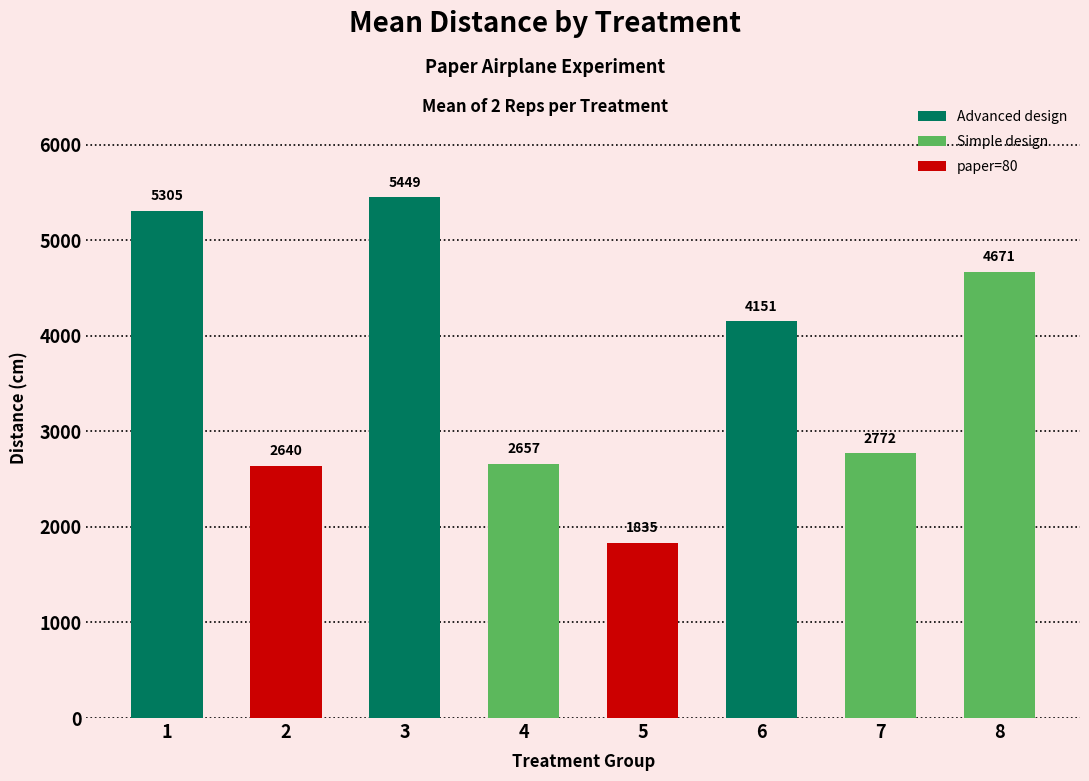

Read the value at 3.

5449.0